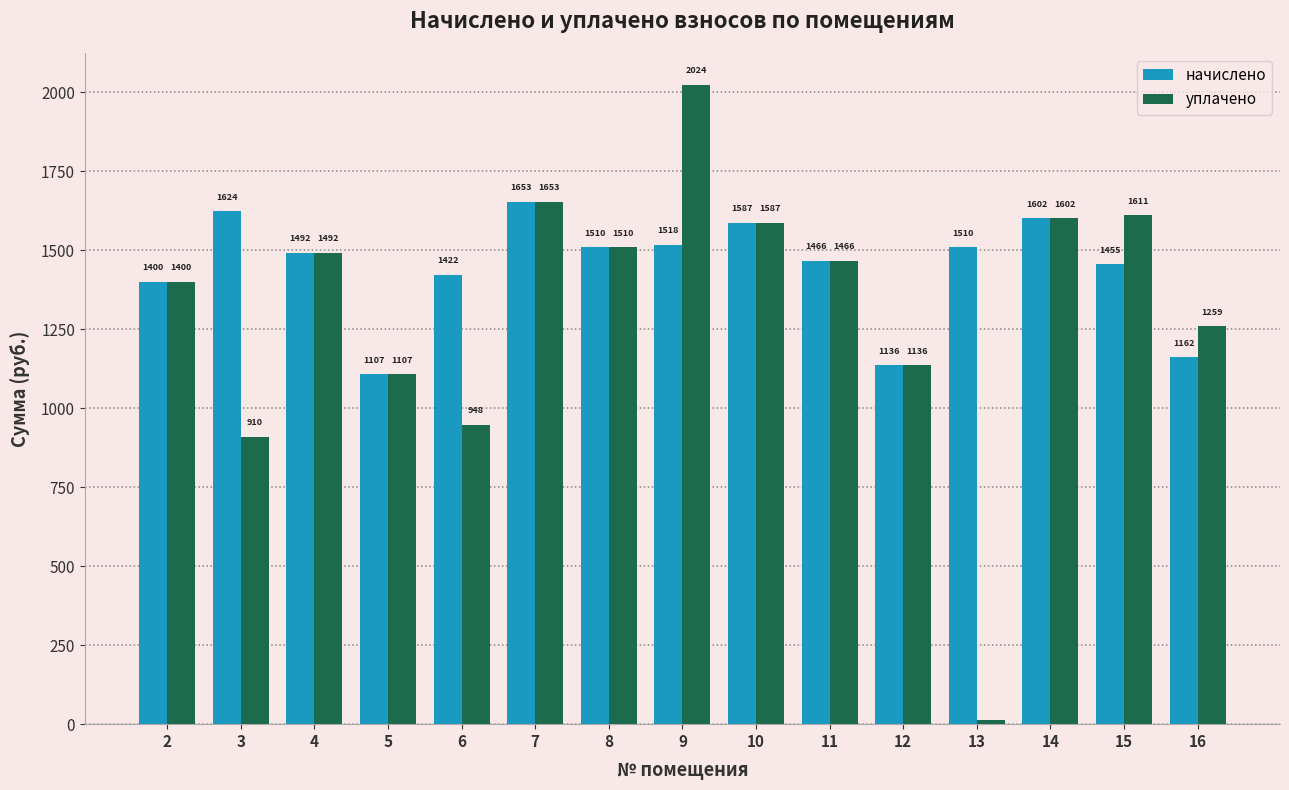

How many data points in уплачено are less than 1466?

7